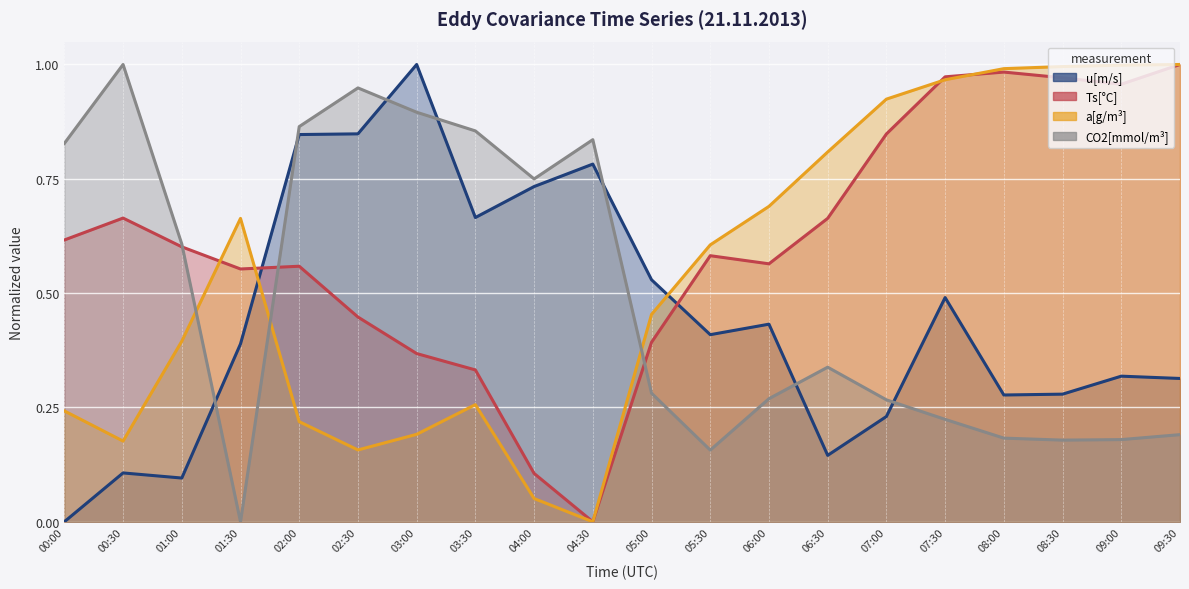

Where do u[m/s] and Ts[°C] first cross each other?

01:30 and 02:00